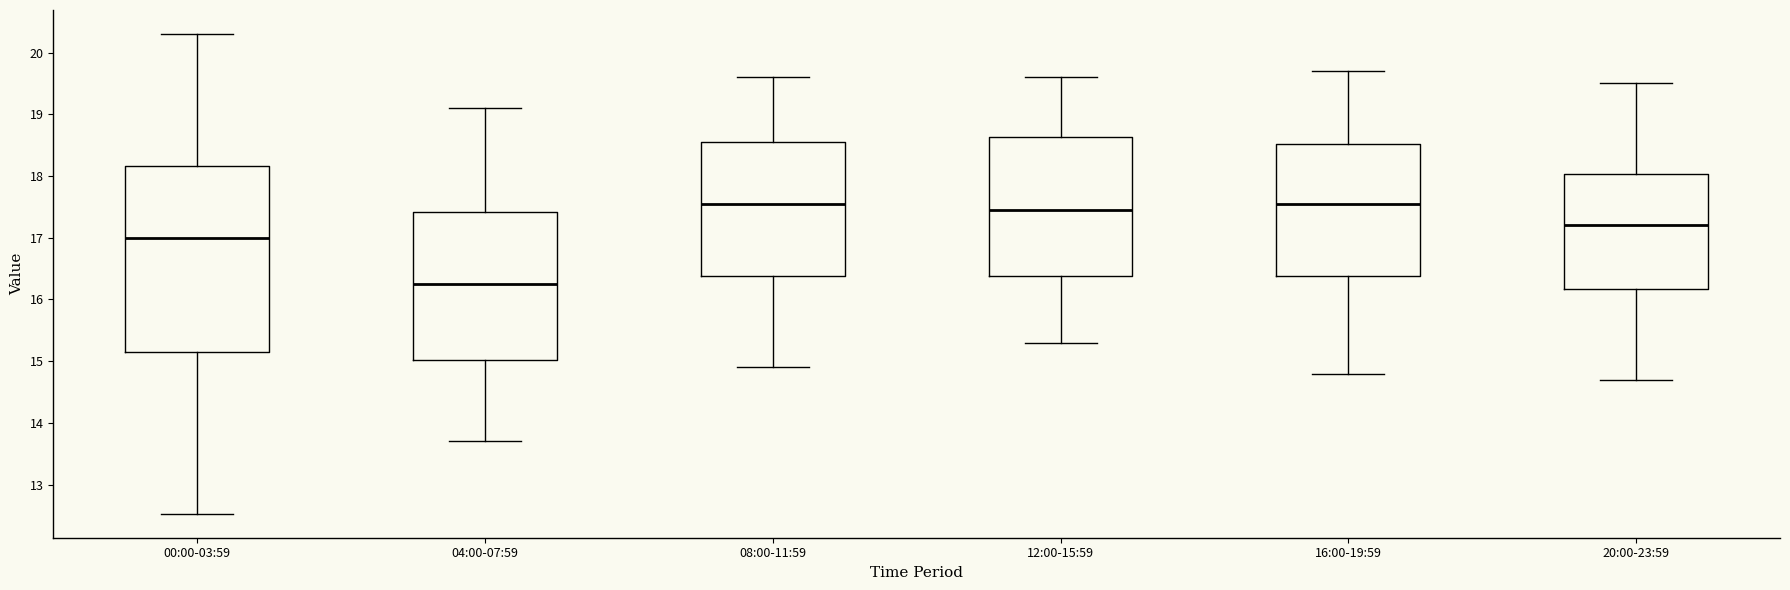

Which box is the tallest, from its lower edge to its upper edge?

00:00-03:59